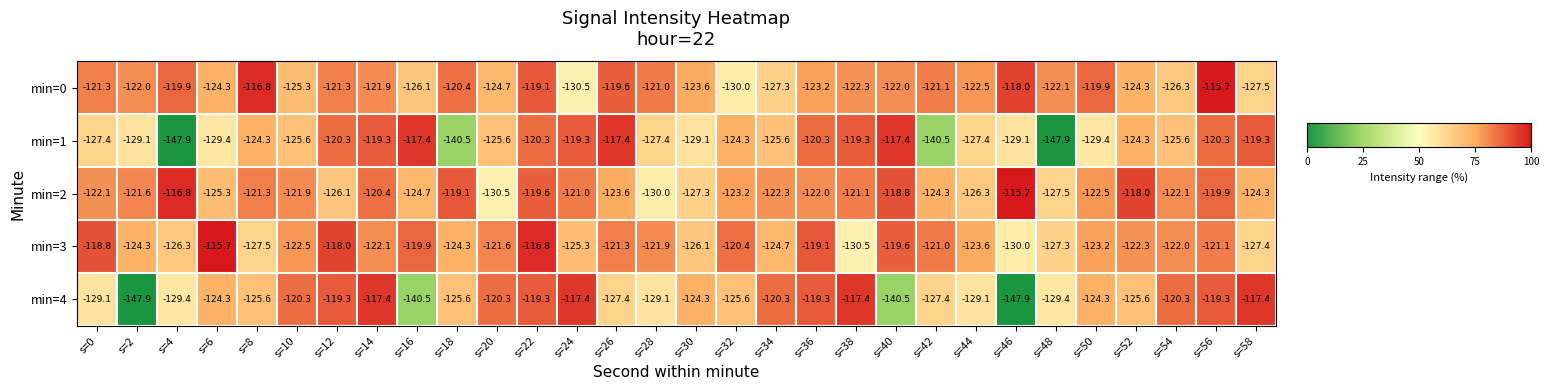

What is the smallest value displayed?

-147.9